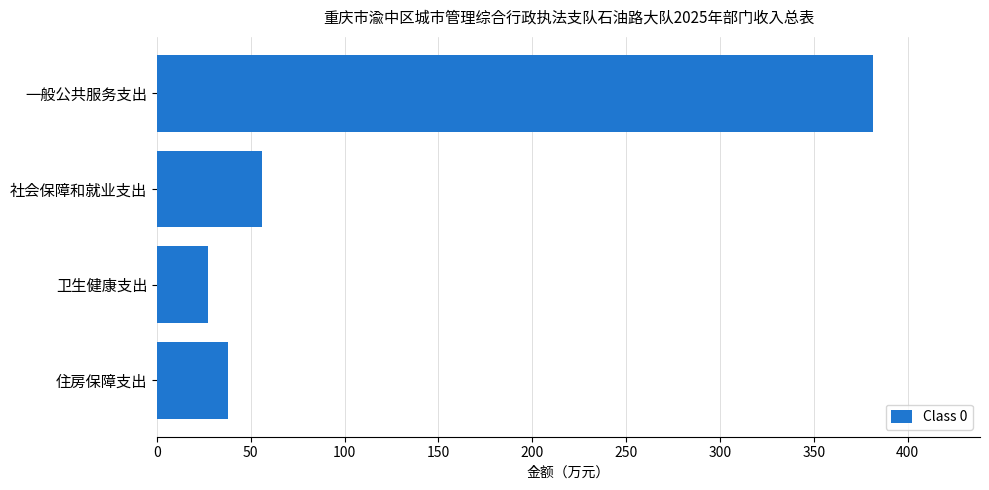

Which has a higher value, 卫生健康支出 or 社会保障和就业支出?

社会保障和就业支出